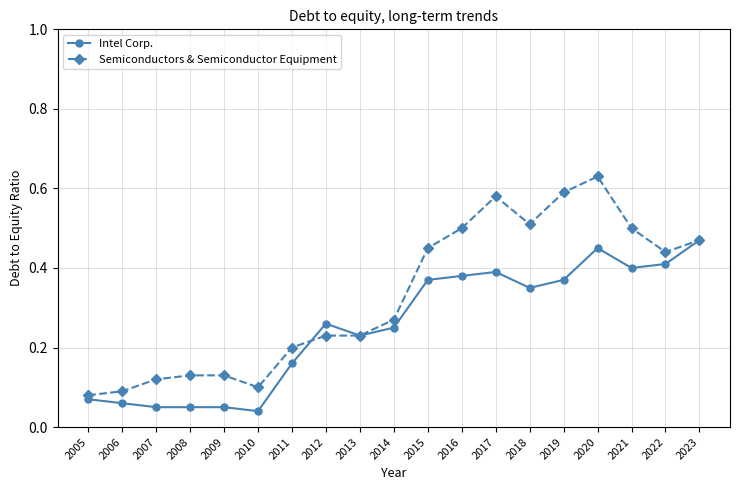

What are all the series names shown in the legend?

Intel Corp., Semiconductors & Semiconductor Equipment